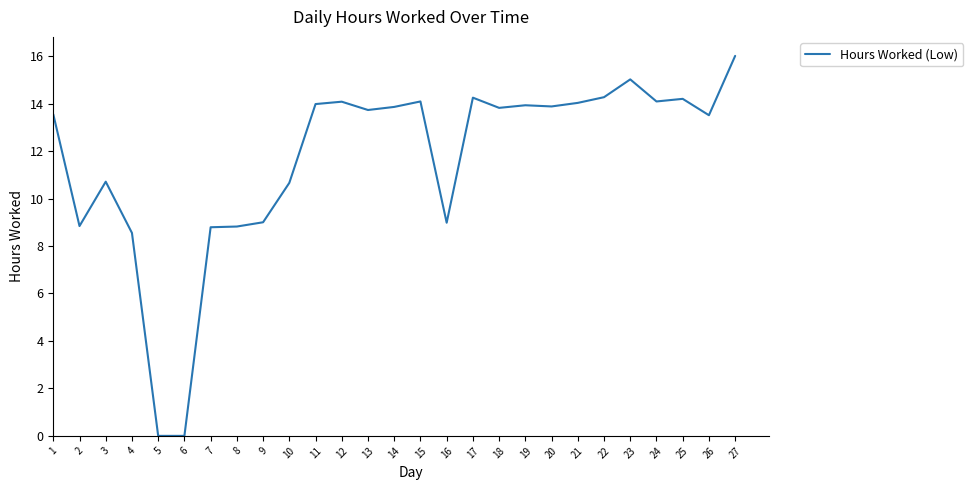

What is the difference between the maximum and minimum values?

16.0